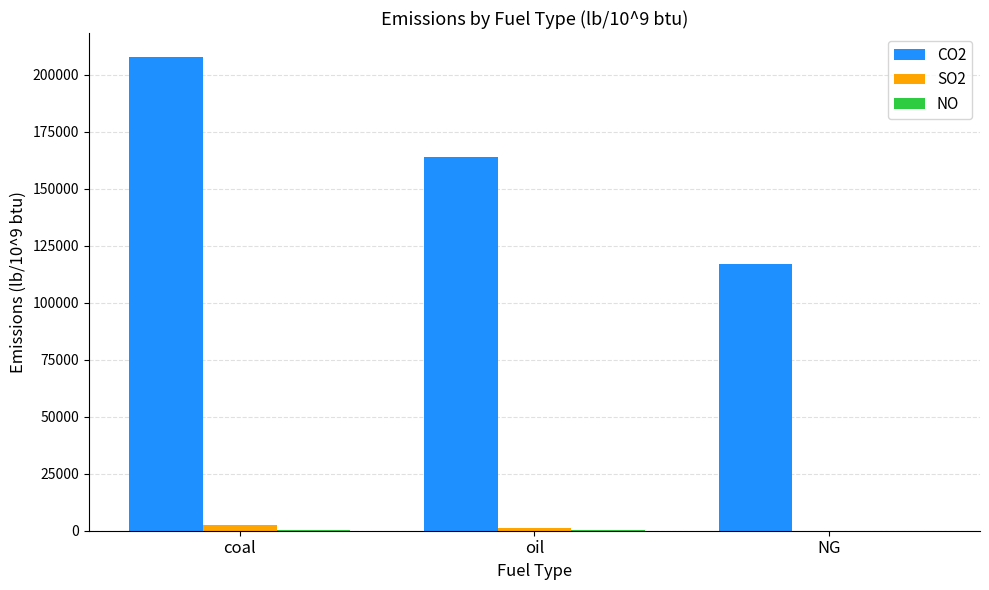

At which category is the sum across all series the highest?

coal